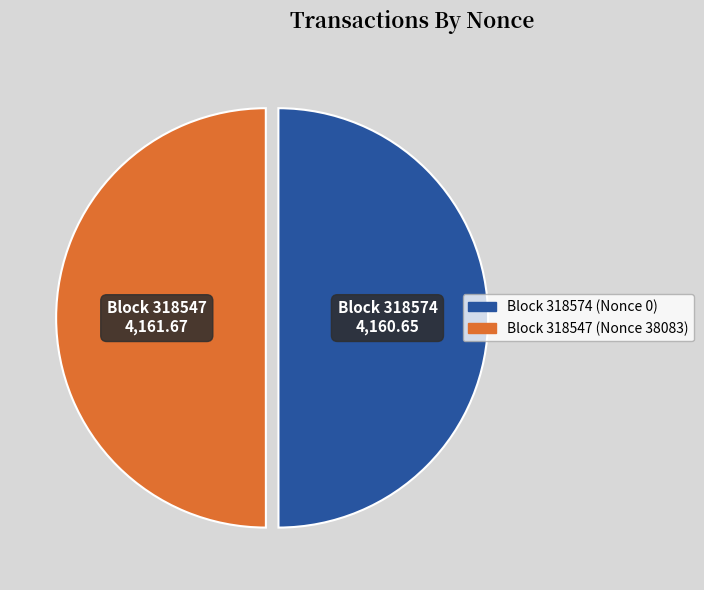

Which category has the smallest portion of the pie?

318574